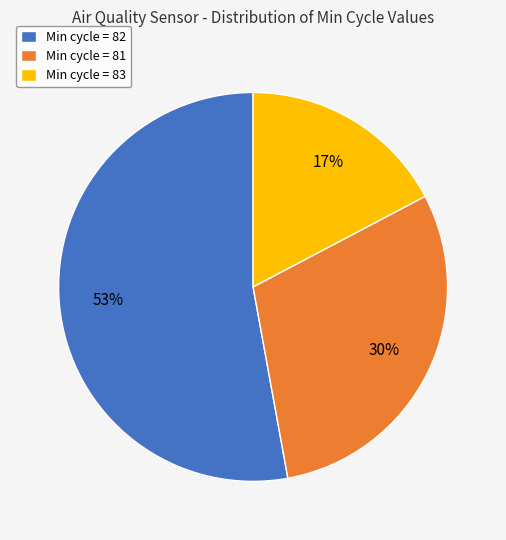

What percentage is the Min cycle = 81 slice, to the nearest percent?

30%